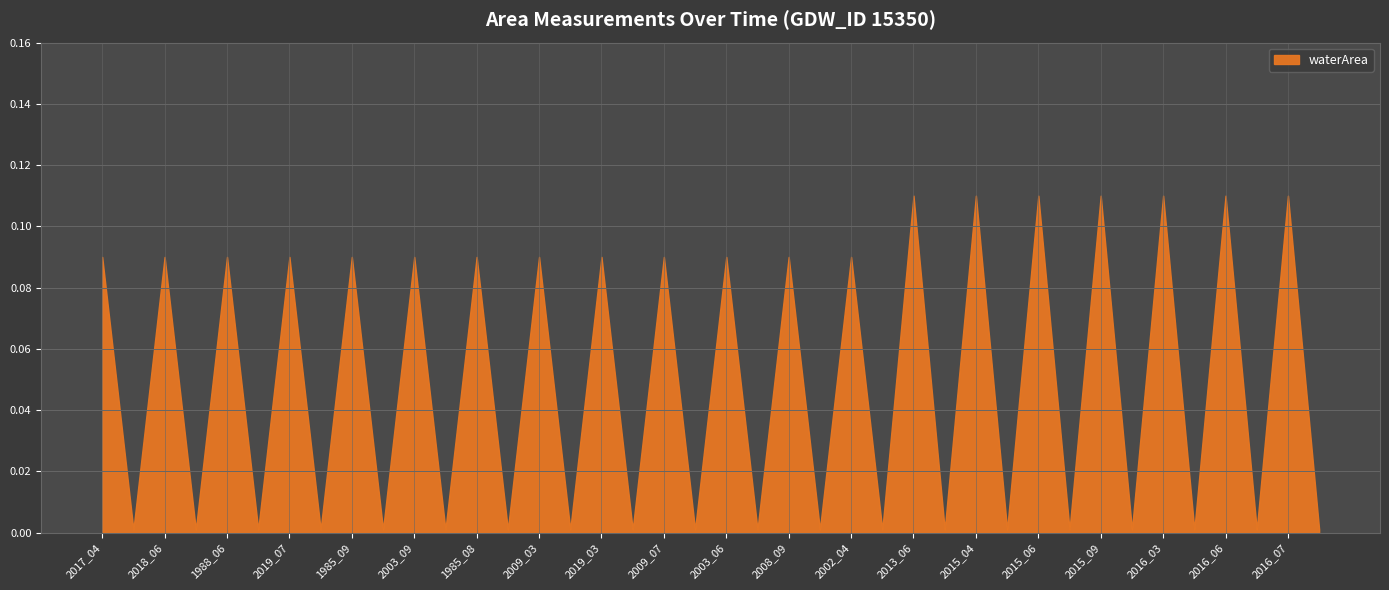

Reading left to right, extract all data points from this chart.

0.1	0.1	0.1	0.1	0.1	0.1	0.1	0.1	0.1	0.1	0.1	0.1	0.1	0.1	0.1	0.1	0.1	0.1	0.1	0.1